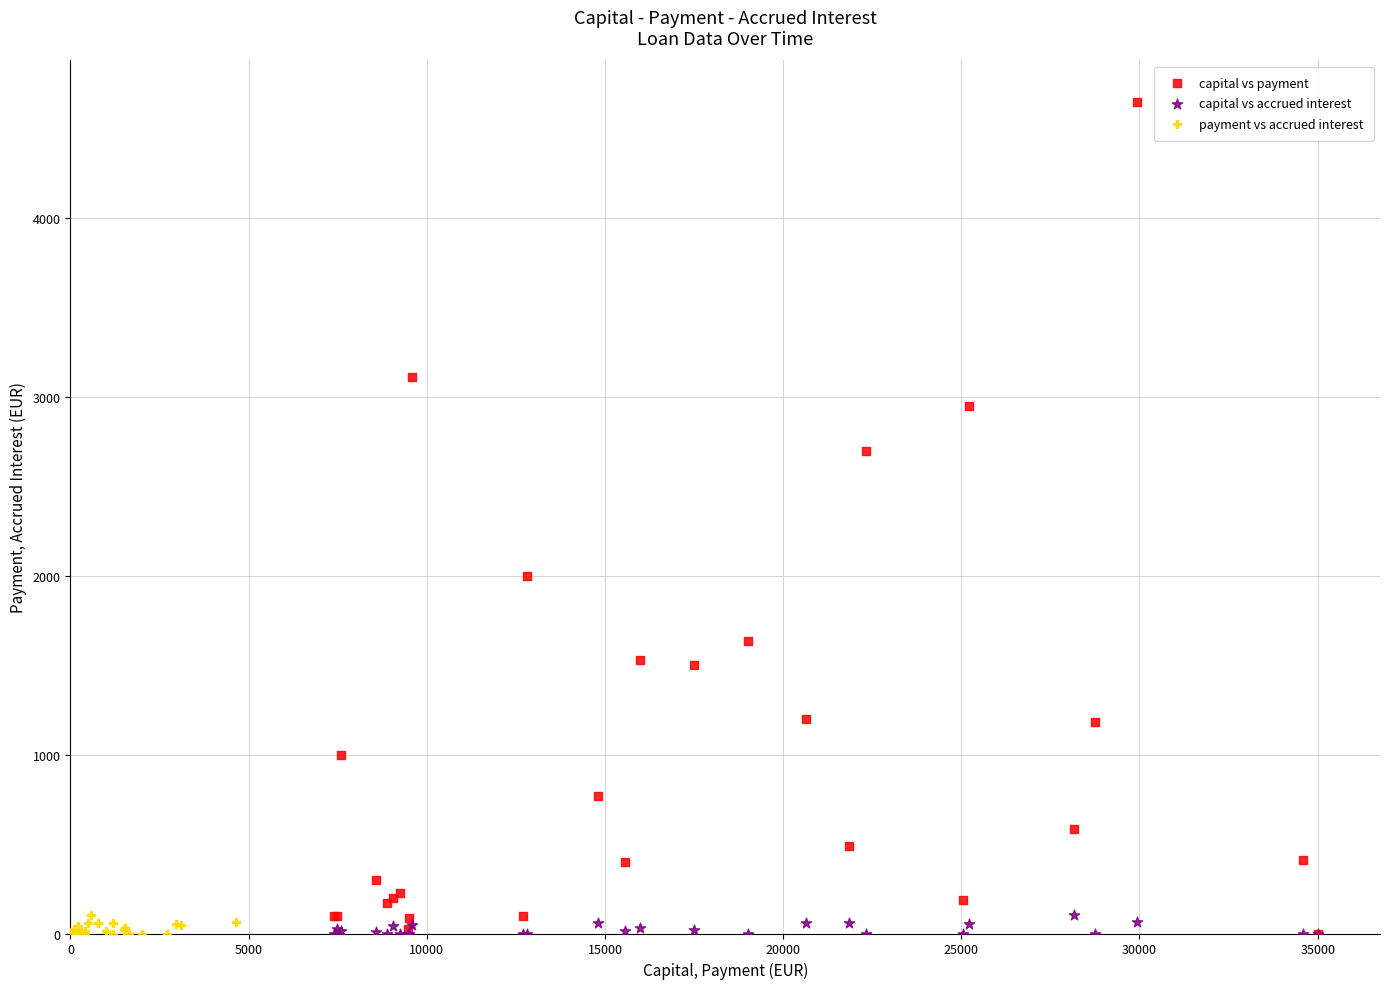

Which series has the largest Y range (max minus min)?

capital vs payment